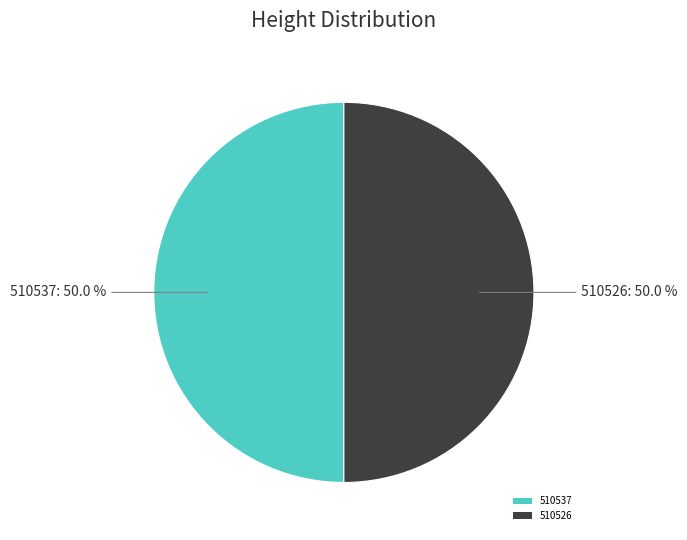

Do 510537 and 510526 together represent more than half of the pie?

Yes